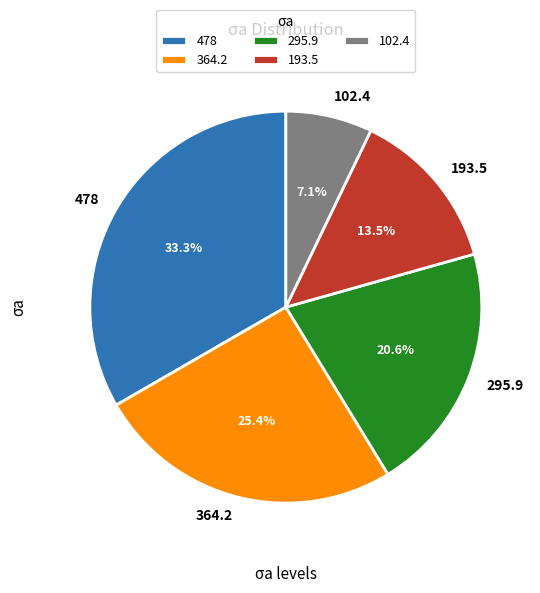

Rank the categories by value from lowest to highest.

102.4, 193.5, 295.9, 364.2, 478